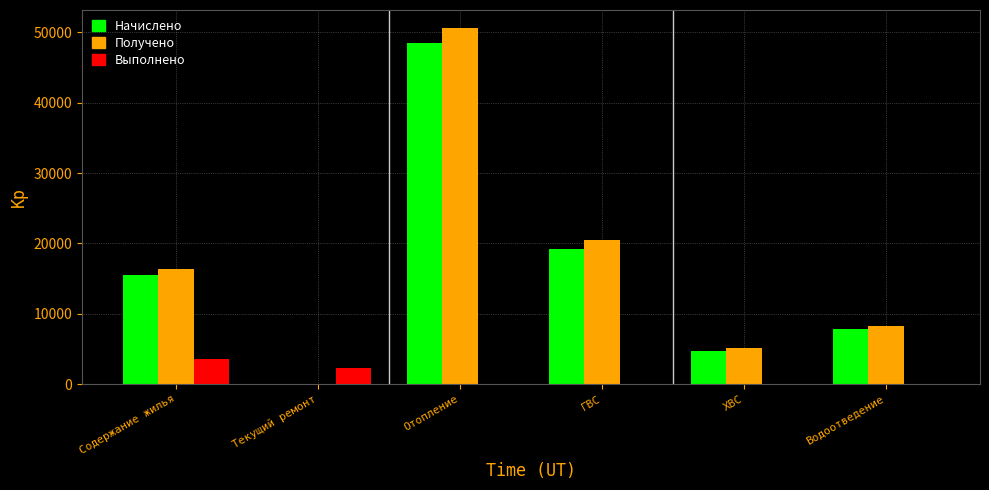

Are the bars grouped side by side (vs. stacked)?

Yes